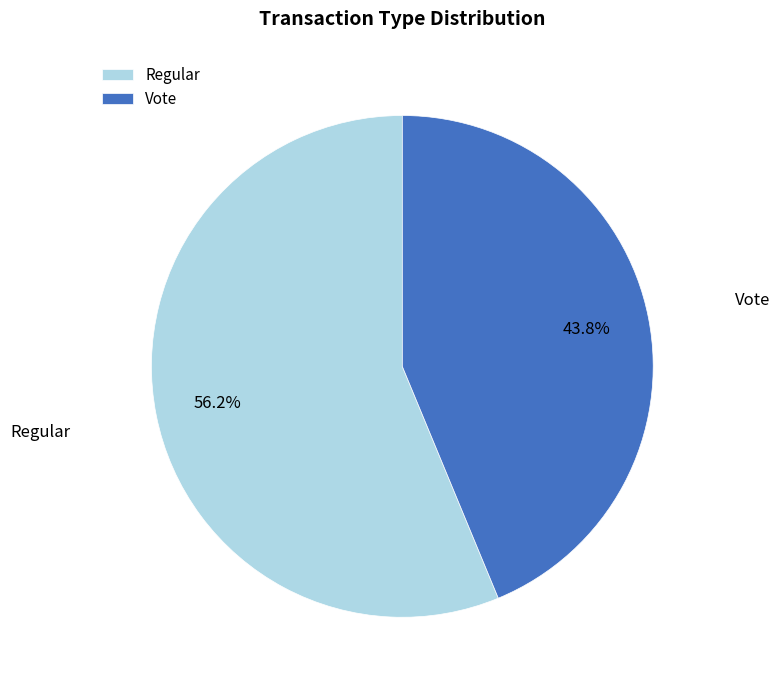

Approximately how many times larger is the value at Regular compared to Vote?

1.3